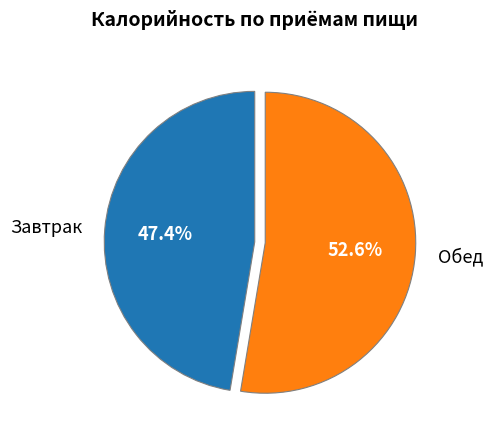

What percentage do Обед and Завтрак together represent?

100.0%